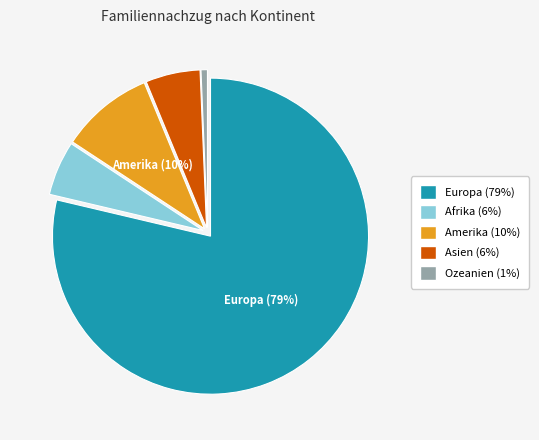

The Amerika slice represents 20% of the pie. True or false?

False